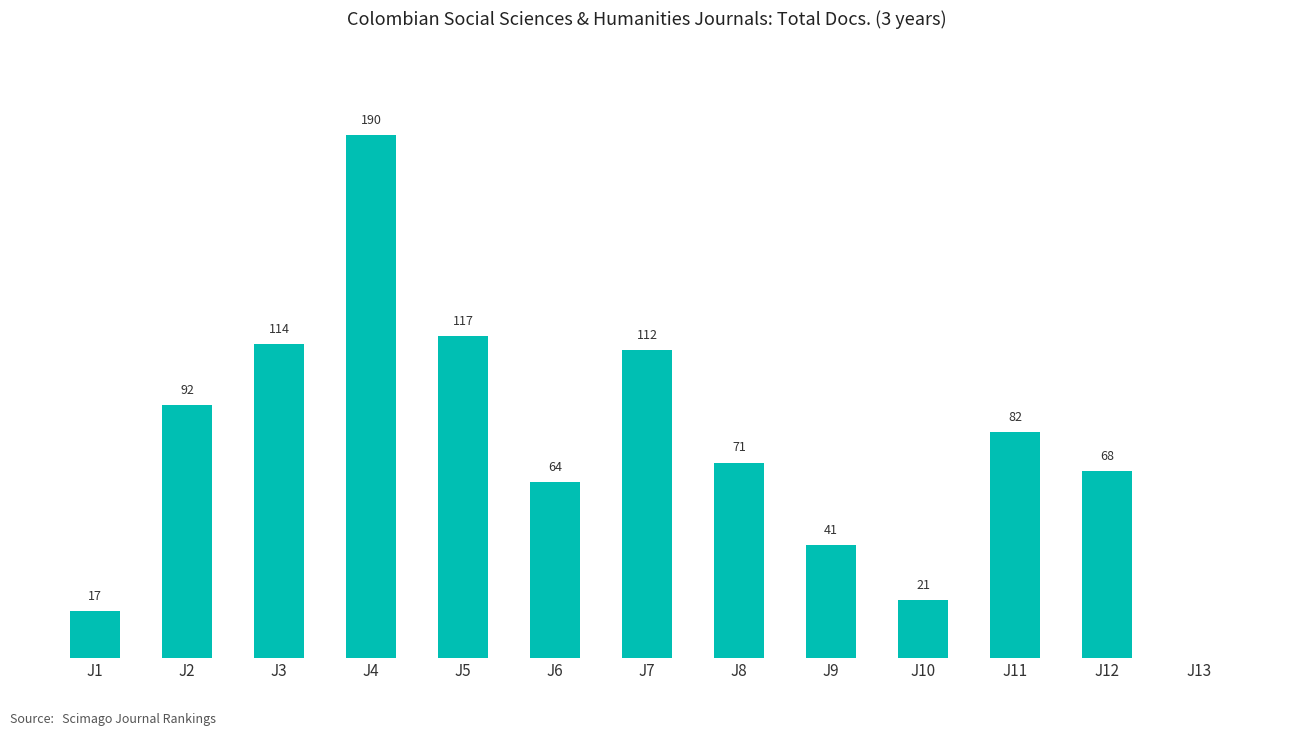

At which category does the chart reach its peak across all series?

J4